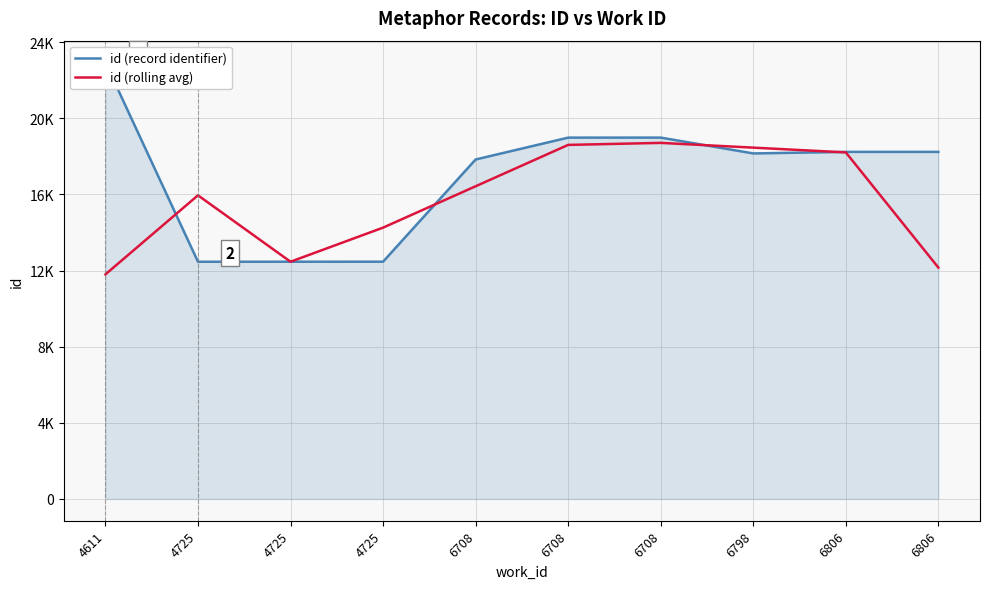

At which category does id (rolling avg) reach its first local peak?

4725